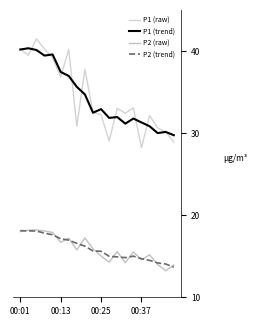

Rank the series by their maximum value, from highest to lowest.

P1 (raw), P1 (trend), P2 (raw), P2 (trend)